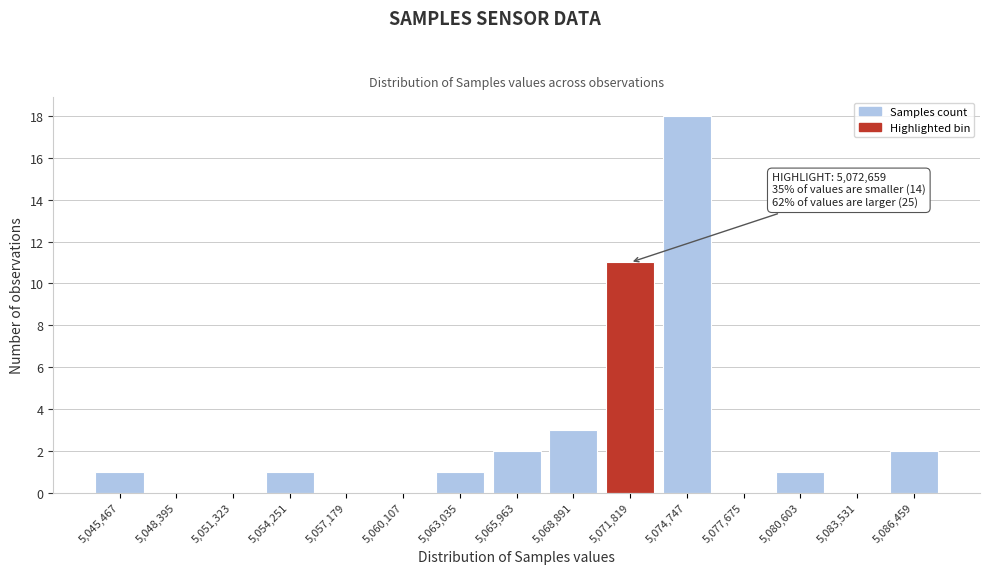

Reading right to left, list all the values displayed in this chart.

5,086,459=2	5,083,531=0	5,080,603=1	5,077,675=0	5,074,747=18	5,071,819=11	5,068,891=3	5,065,963=2	5,063,035=1	5,060,107=0	5,057,179=0	5,054,251=1	5,051,323=0	5,048,395=0	5,045,467=1